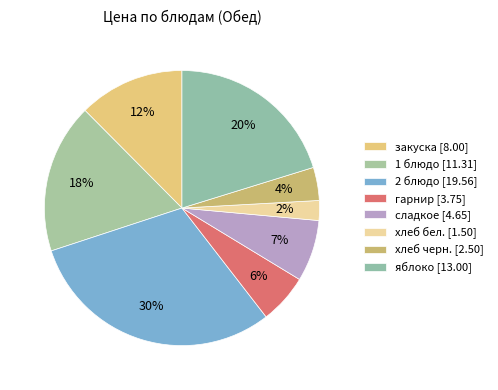

To the nearest percent, what percentage of the pie is хлеб бел.?

2%